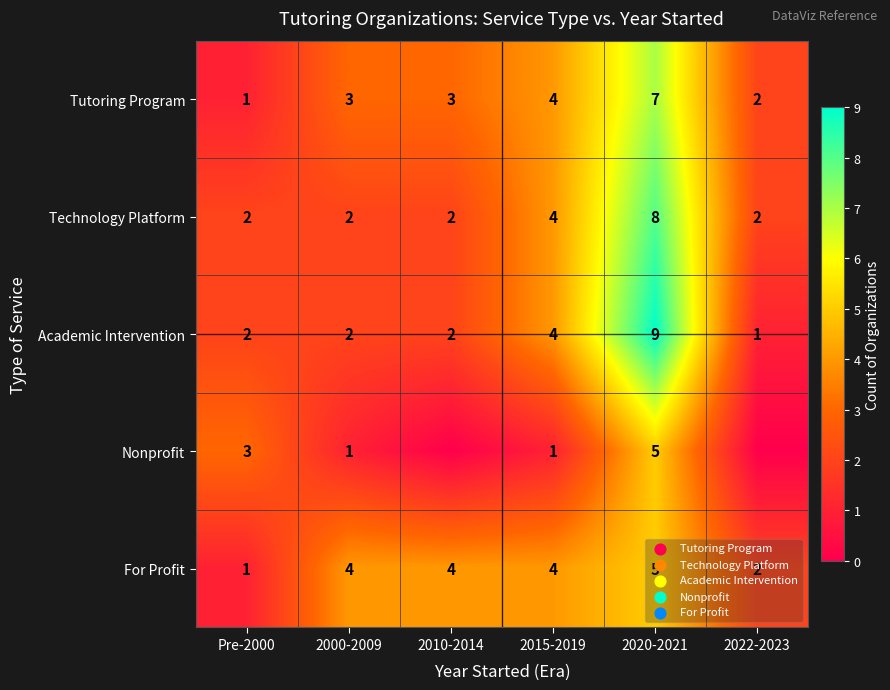

Count the number of categories in the chart.

6